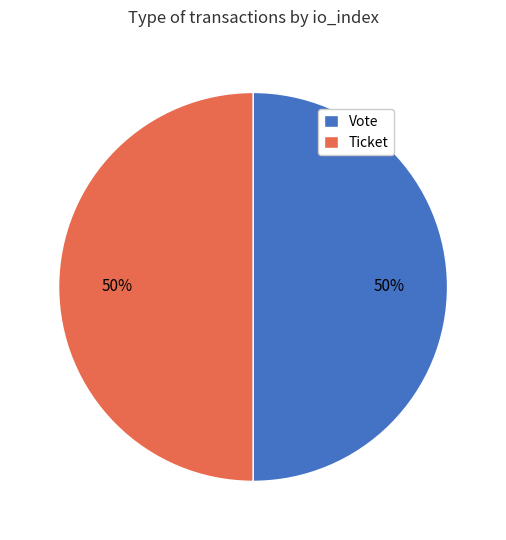

How many slices are in this pie chart?

2